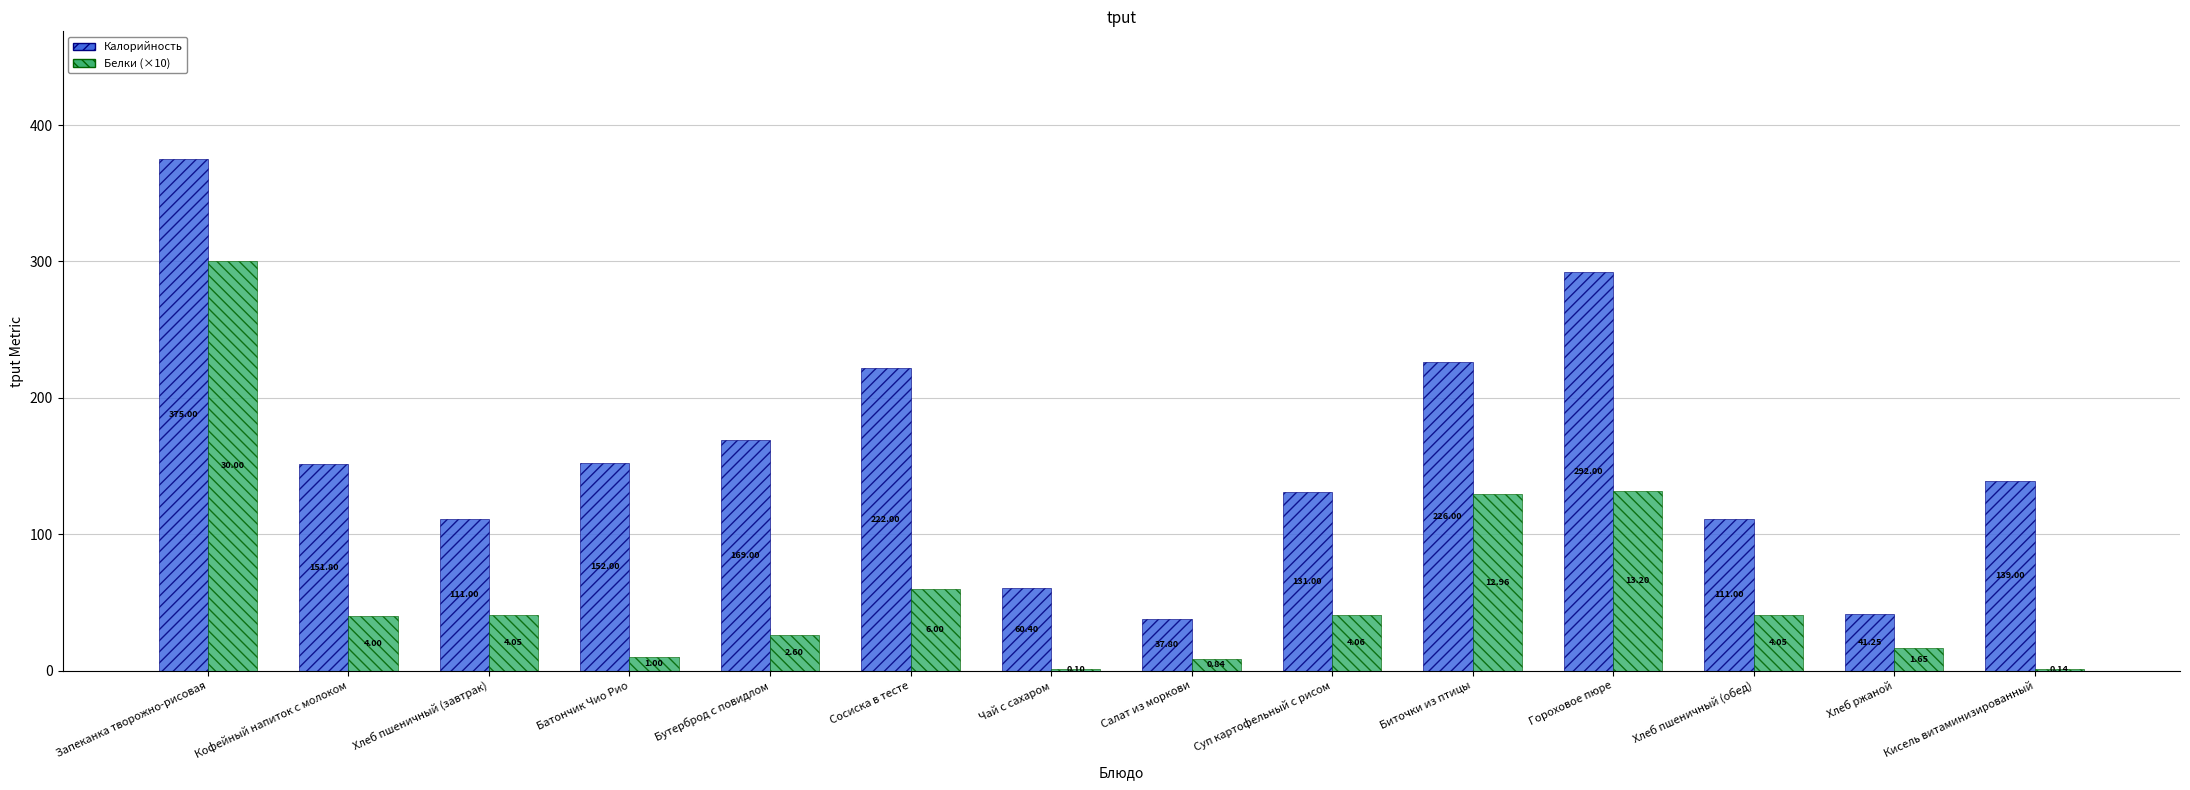

Which label corresponds to the largest value in the chart?

Запеканка творожно-рисовая